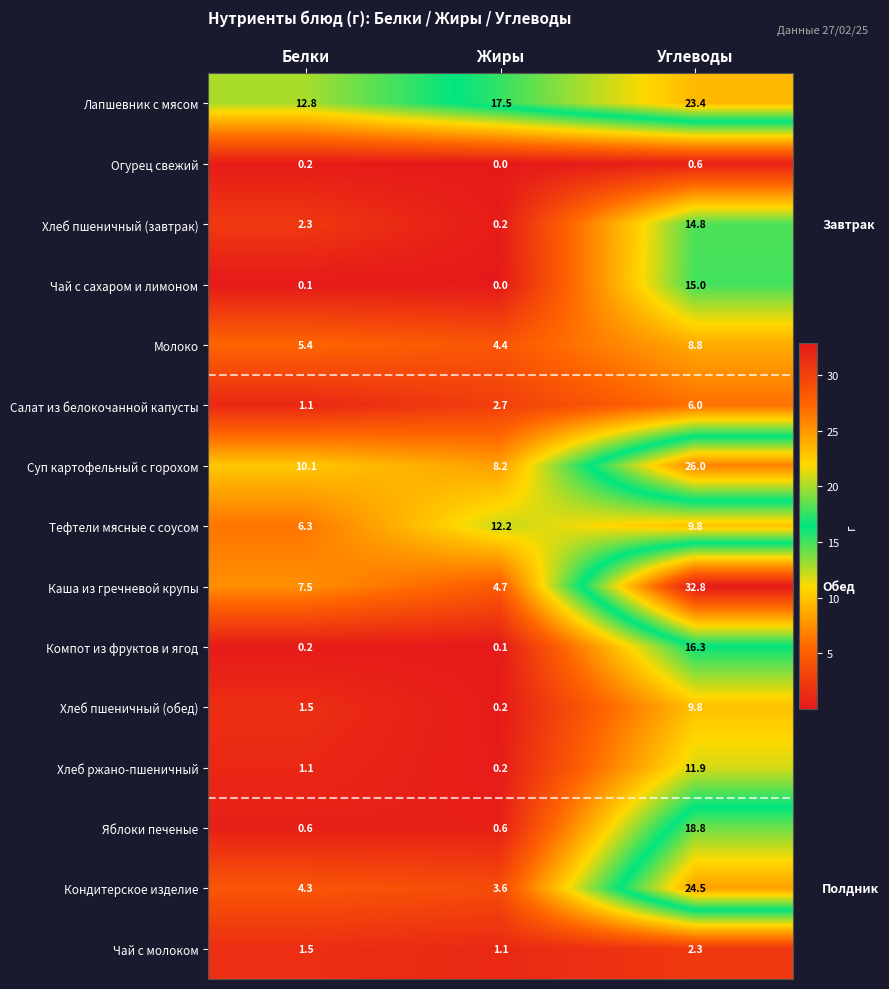

True or false: Тефтели мясные с соусом has a value of 6.3 at Белки.

True